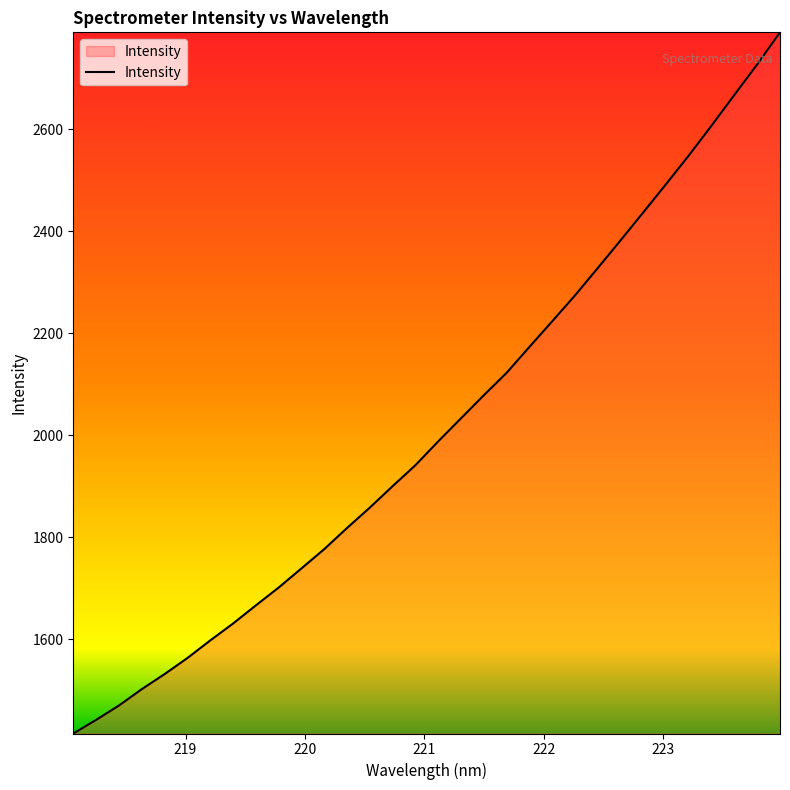

How many lines are shown in the chart?

1